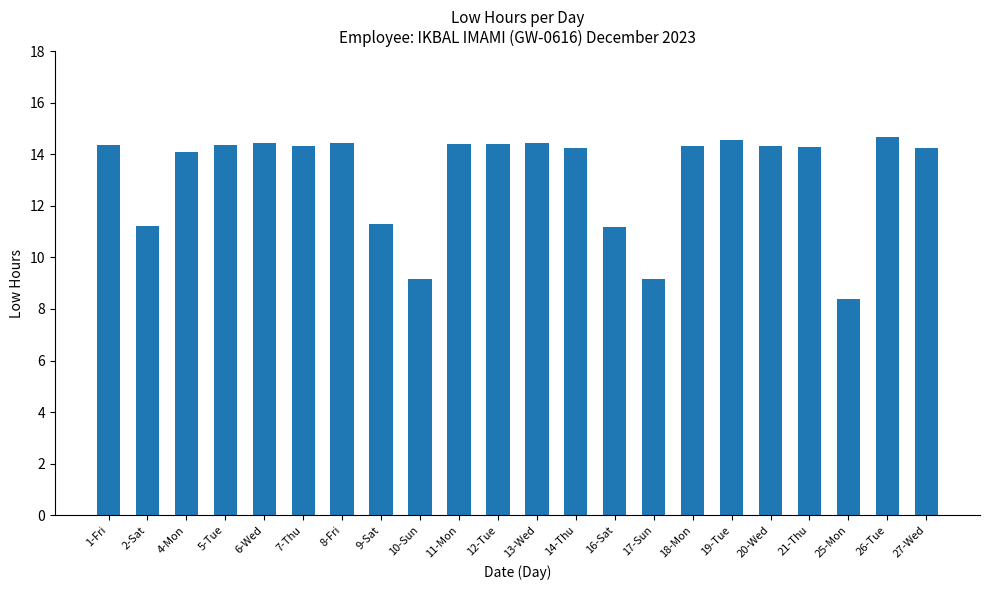

Which label corresponds to the smallest value in the chart?

25-Mon